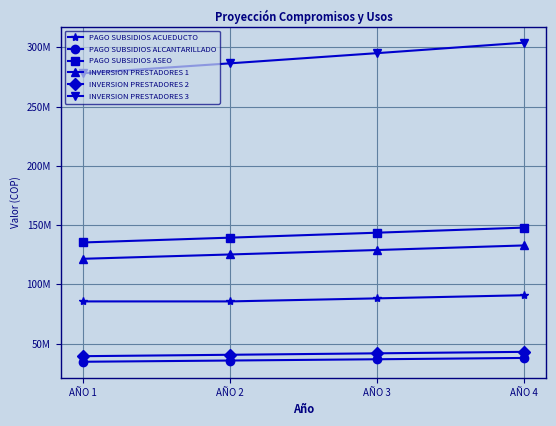

At how many categories does at least one series exceed 91032170?

4